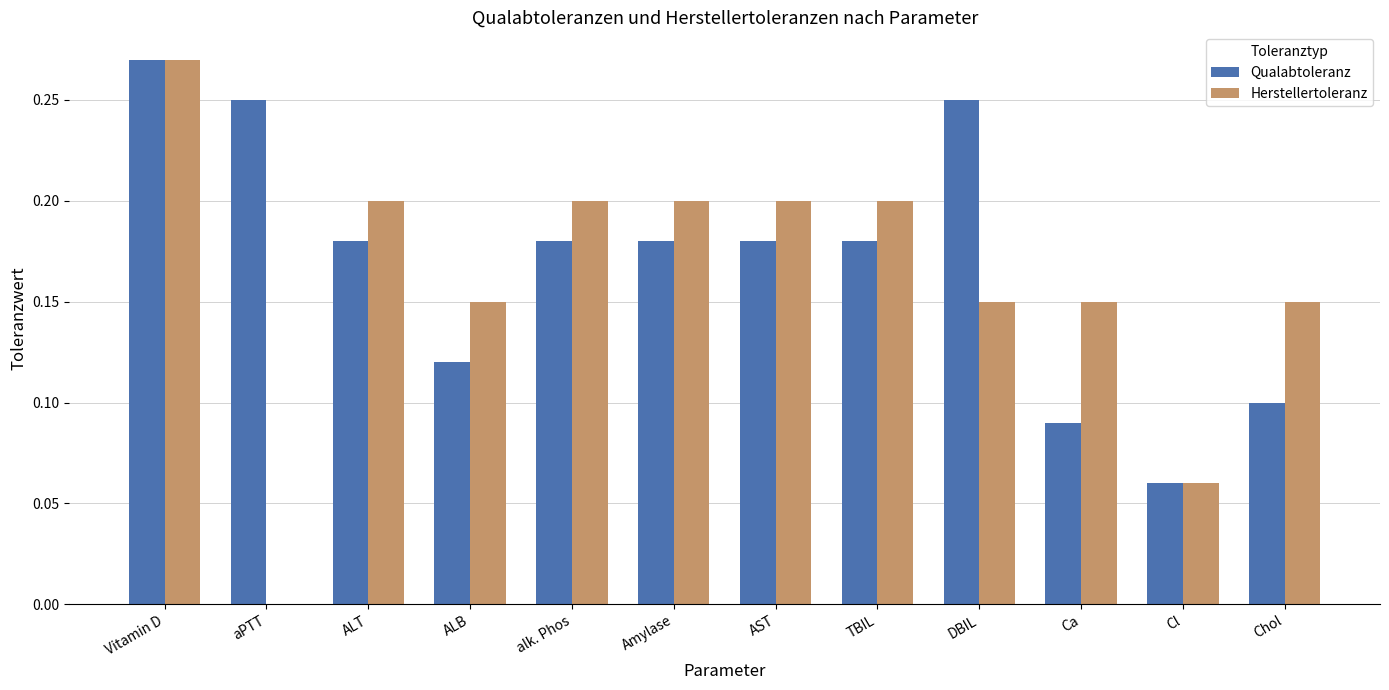

True or false: Herstellertoleranz has a value of 0.1 at Ca.

True